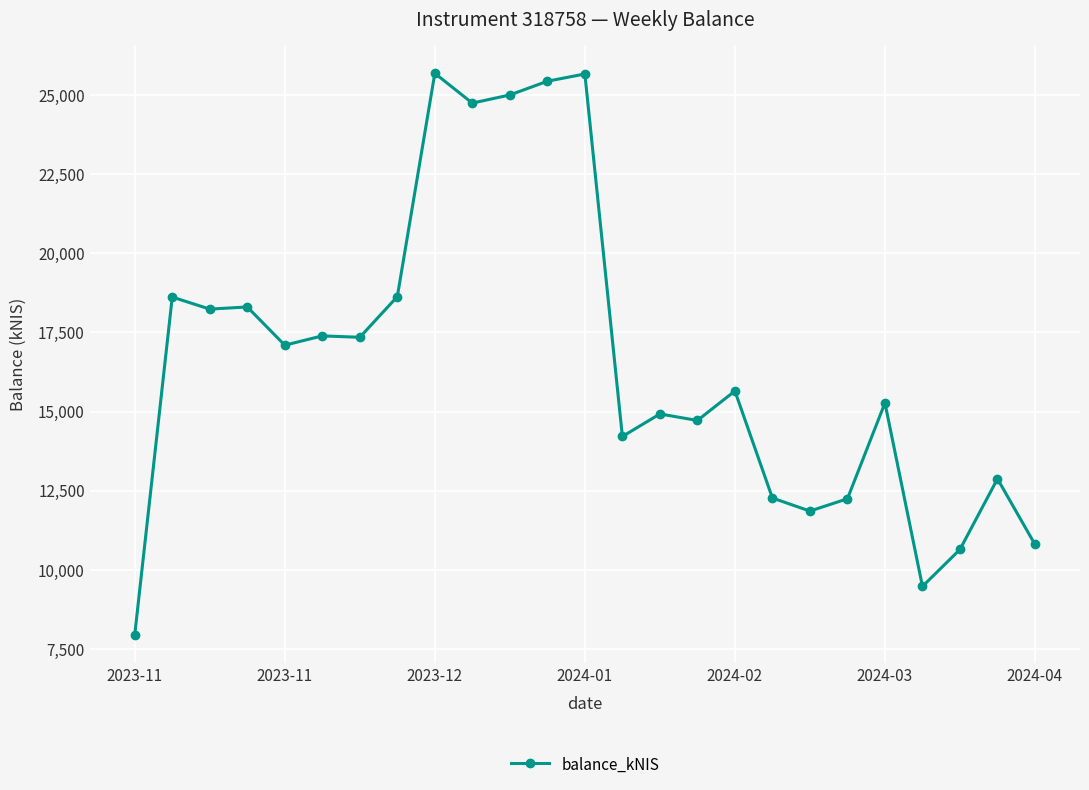

What is the smallest value displayed?

7948.8